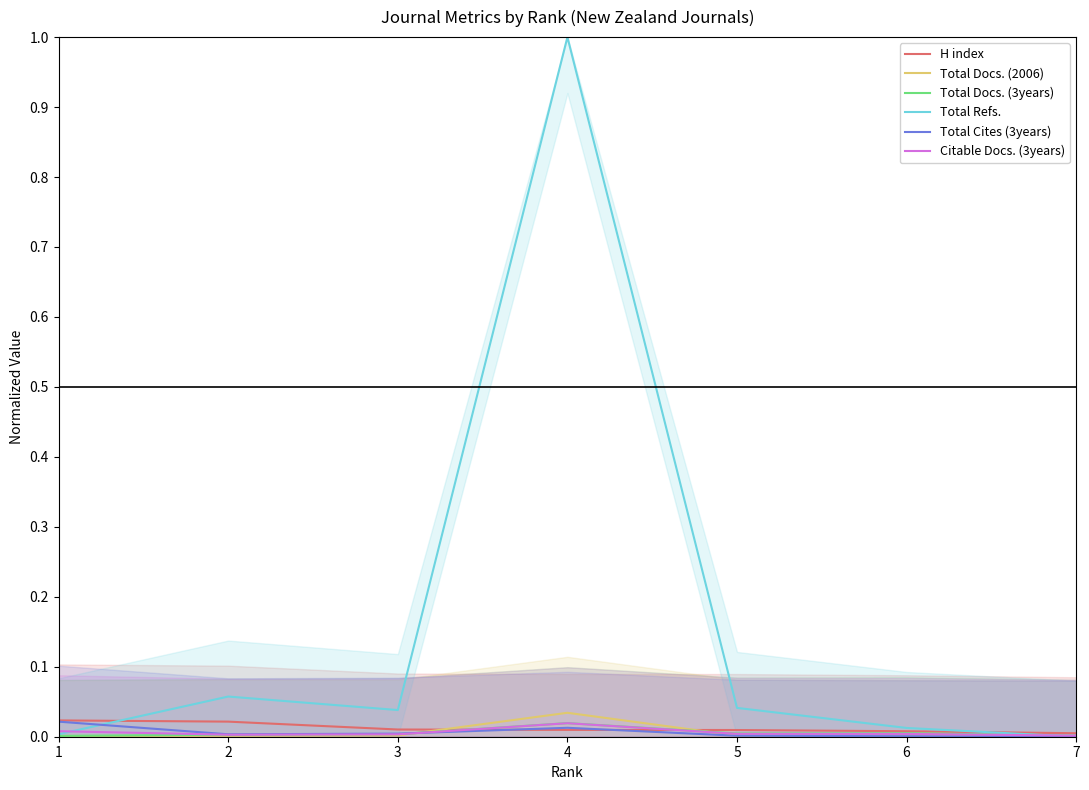

Is this an area chart (filled region under the line)?

No